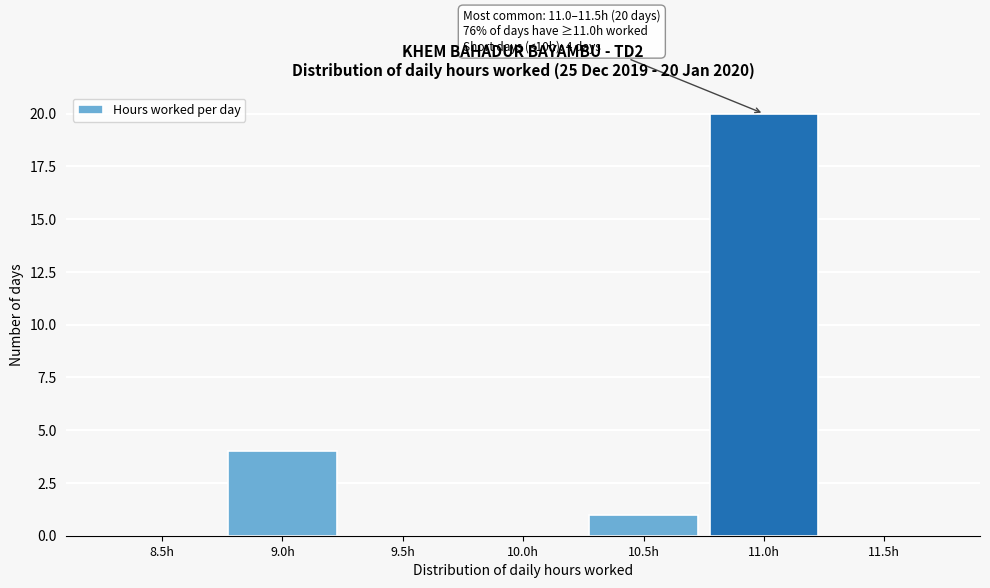

Reading left to right, what are all the values shown in this chart?

8.5h=0	9.0h=4	9.5h=0	10.0h=0	10.5h=1	11.0h=20	11.5h=0